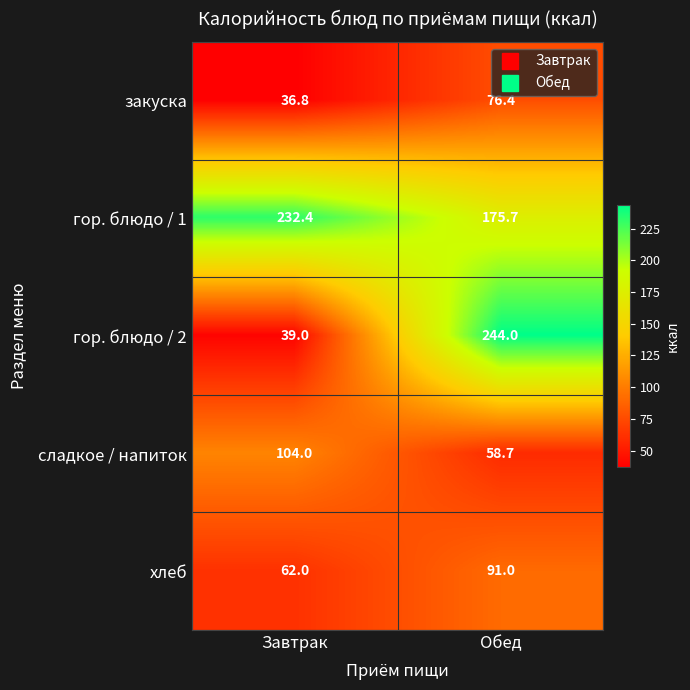

What is the difference between the maximum and minimum values in the закуска series?

39.6